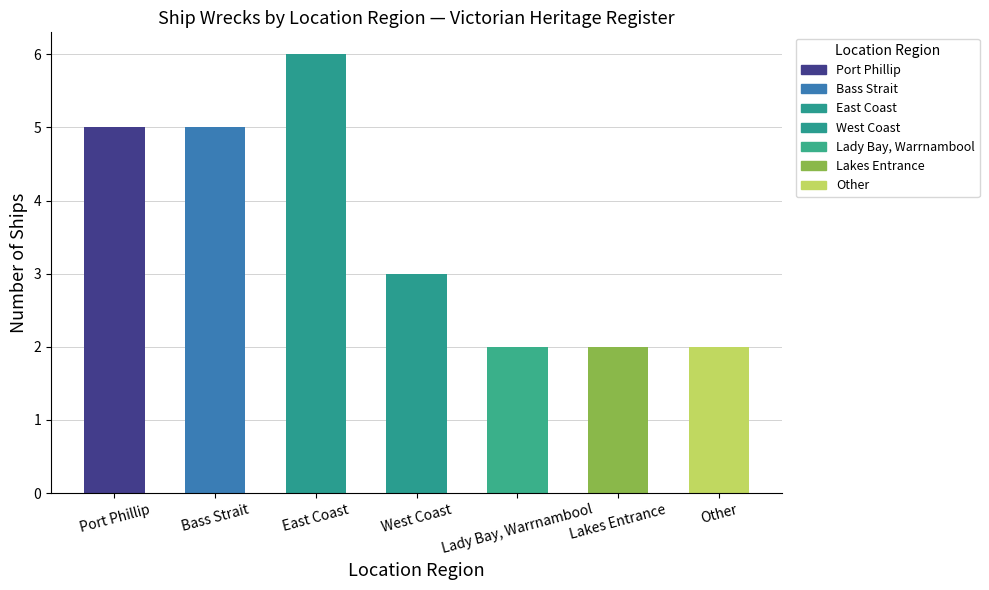

Reading left to right, what are all the values shown in this chart?

5	5	6	3	2	2	2